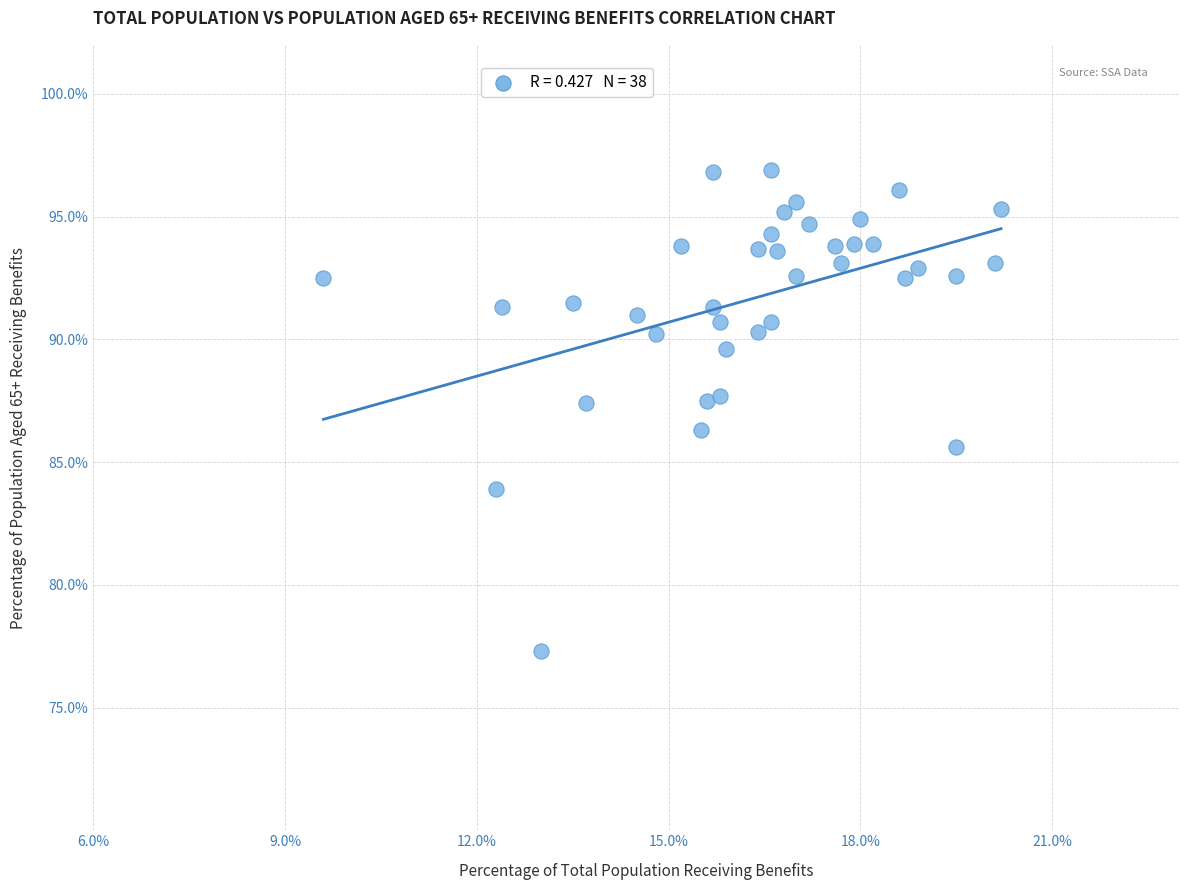

What is the range of Y values (max minus min)?

19.6